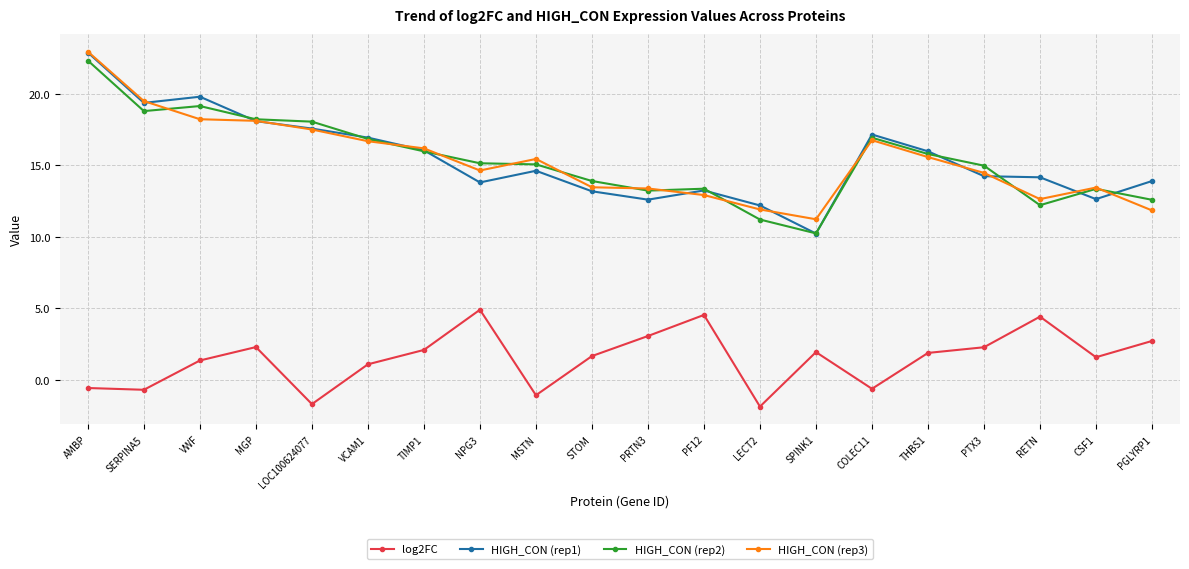

Which series ends up on top after the final intersection of HIGH_CON (rep2) and HIGH_CON (rep3)?

HIGH_CON (rep2)